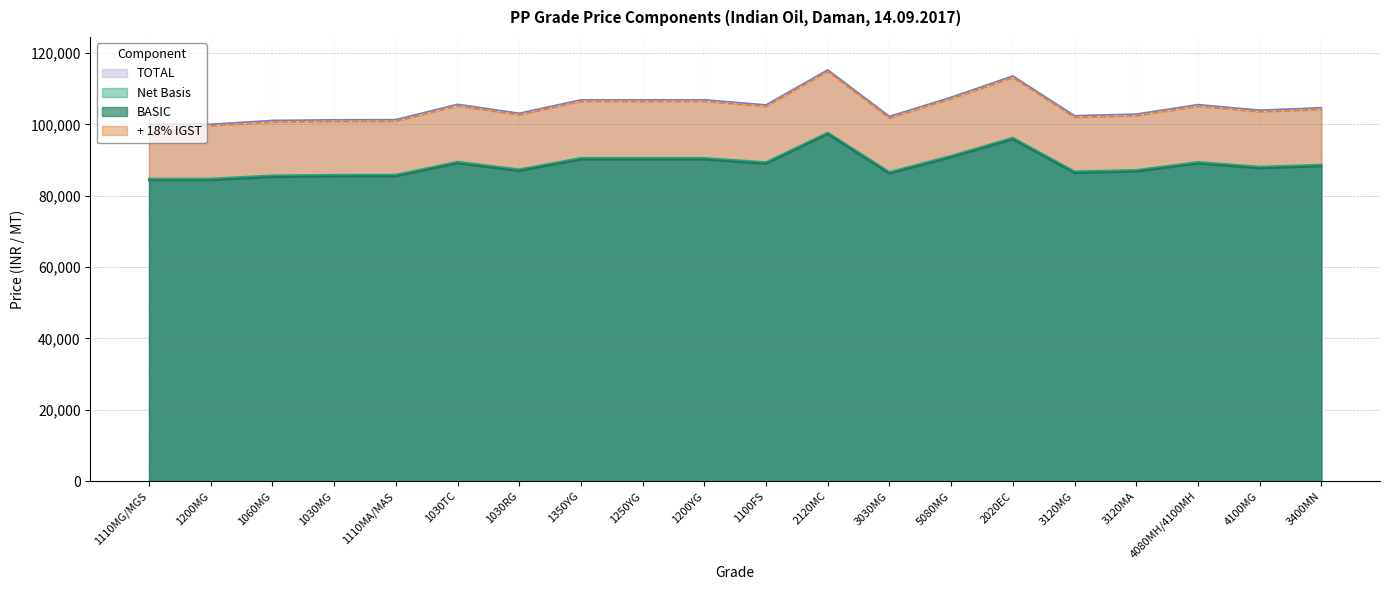

True or false: BASIC and Net Basis cross at least once.

False